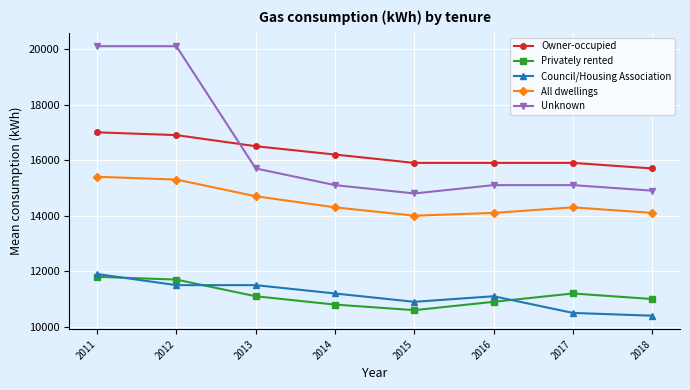

At how many categories does at least one series exceed 15085?

8